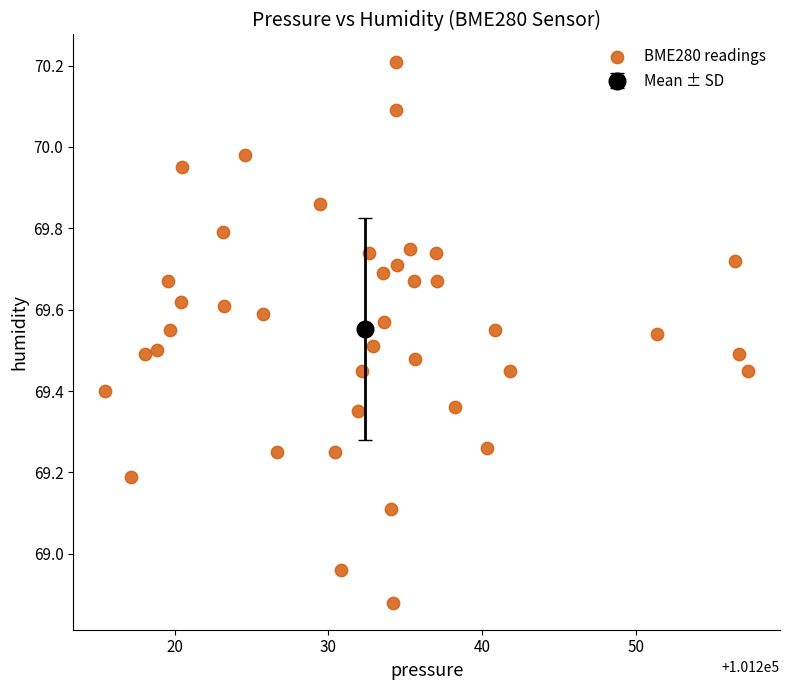

What is the range of Y values (max minus min)?

1.3